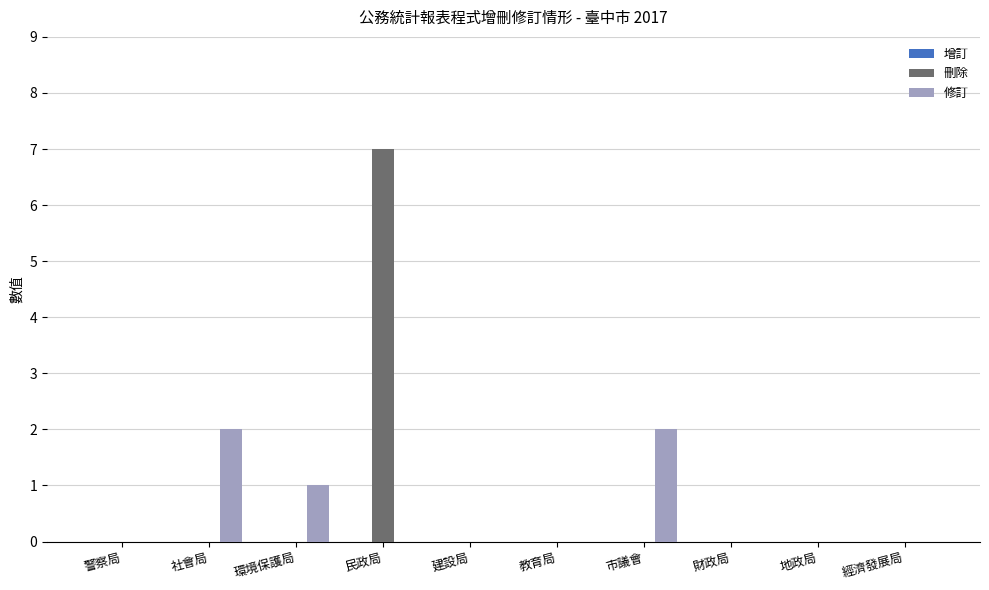

Count the number of data series in this chart.

2